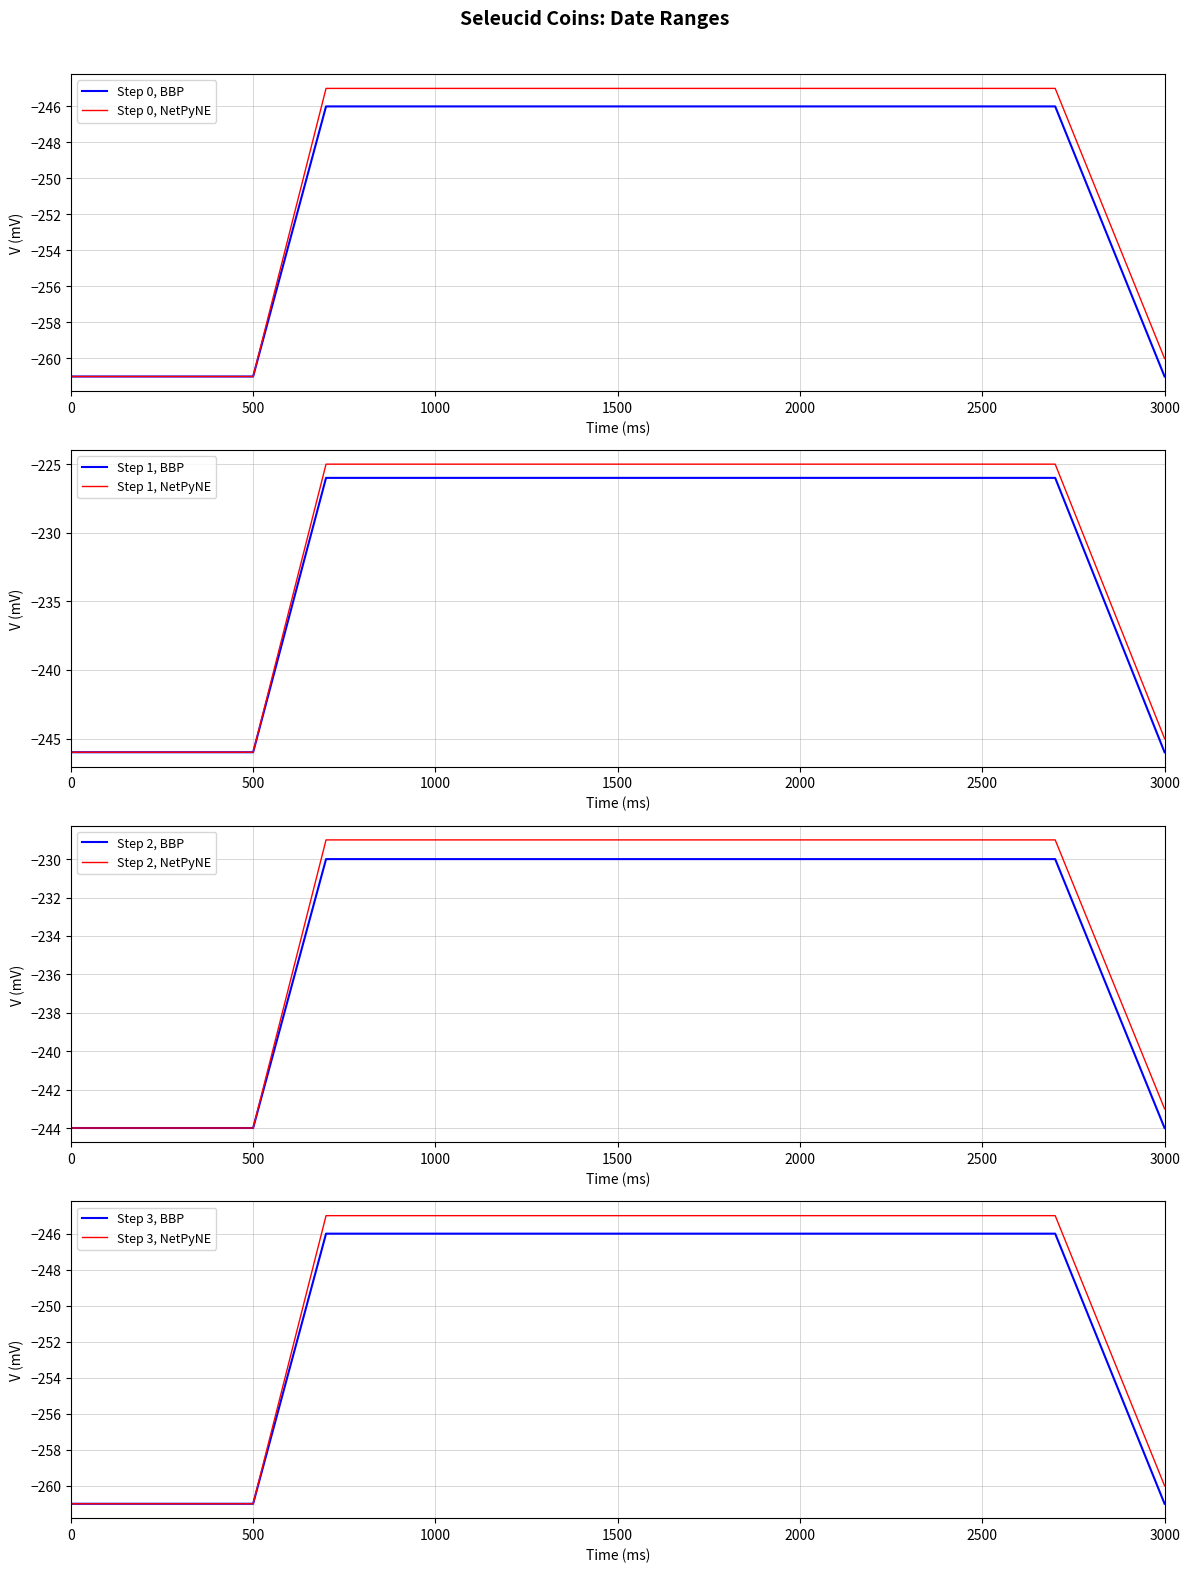

Where is Step 0, NetPyNE nearest to the value -253?

3000